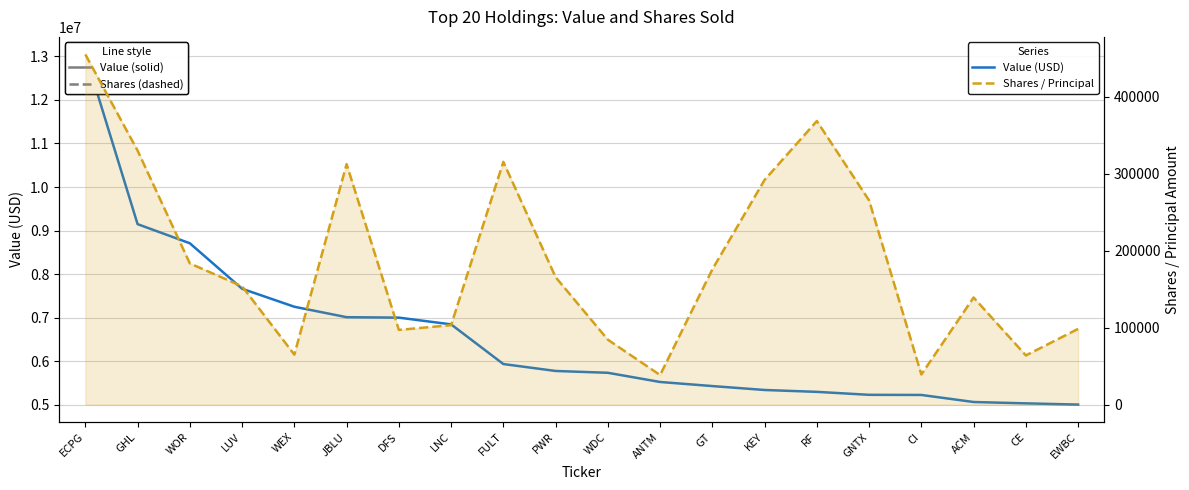

Reading right to left, what are all the values shown in this chart?

Value (USD): EWBC=5003000	CE=5031000	ACM=5062000	CI=5224000	GNTX=5227000	RF=5295000	KEY=5338000	GT=5428000	ANTM=5522000	WDC=5733000	PWR=5775000	FULT=5934000	LNC=6845000	DFS=7000000	JBLU=7010000	WEX=7250000	LUV=7663000	WOR=8708000	GHL=9147000	ECPG=13046000
Shares / Principal: EWBC=98420	CE=63900	ACM=139230	CI=39160	GNTX=265440	RF=368700	KEY=292190	GT=175850	ANTM=38407	WDC=84371	PWR=165700	FULT=315620	LNC=103293	DFS=97100	JBLU=312660	WEX=64961	LUV=153760	WOR=183563	GHL=330229	ECPG=455368